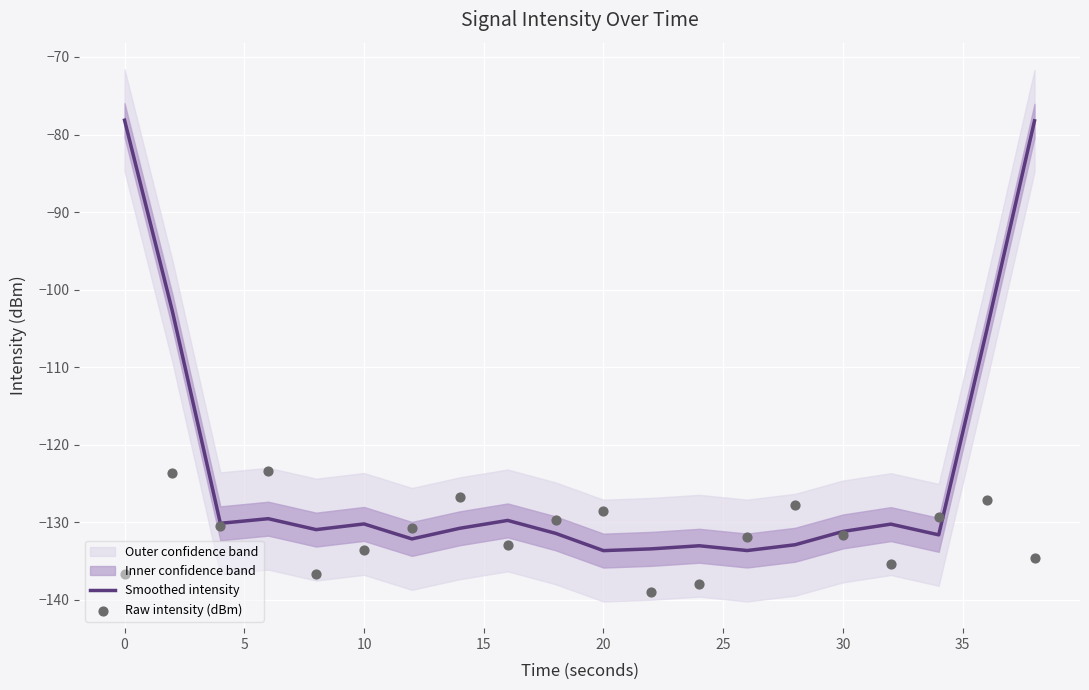

What is the highest value of the Smoothed intensity series?

-78.2